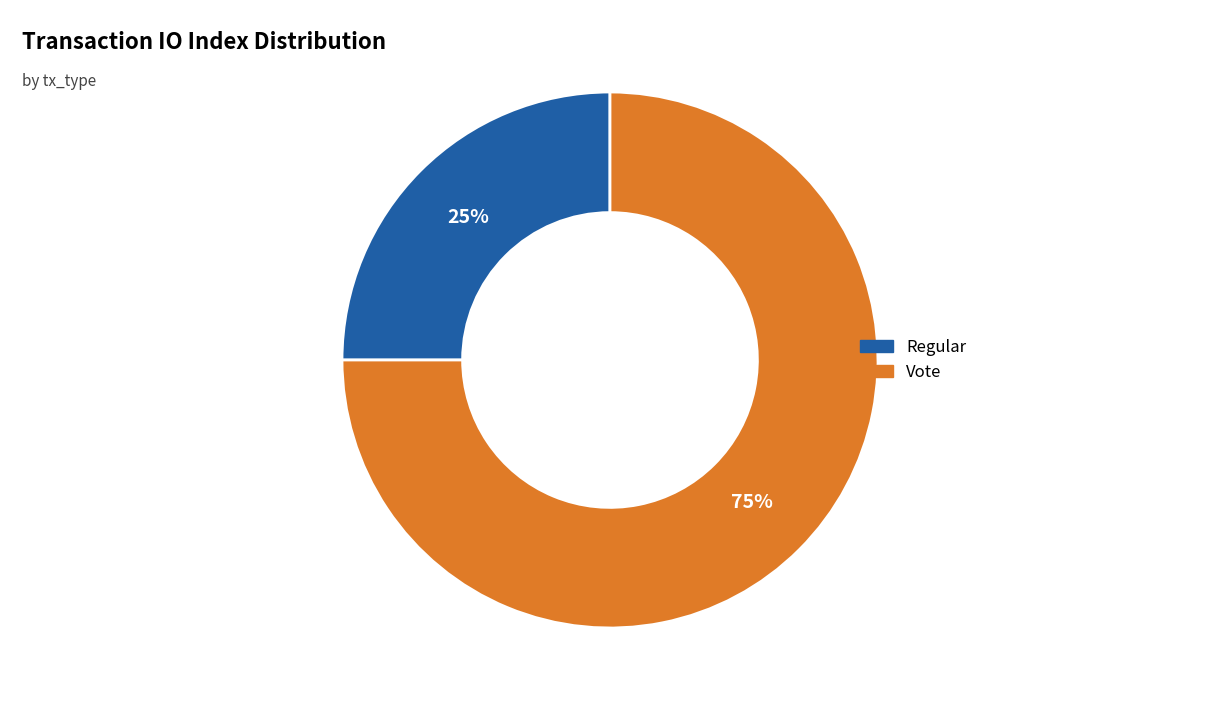

Is the sum of Regular and Vote greater than half?

Yes